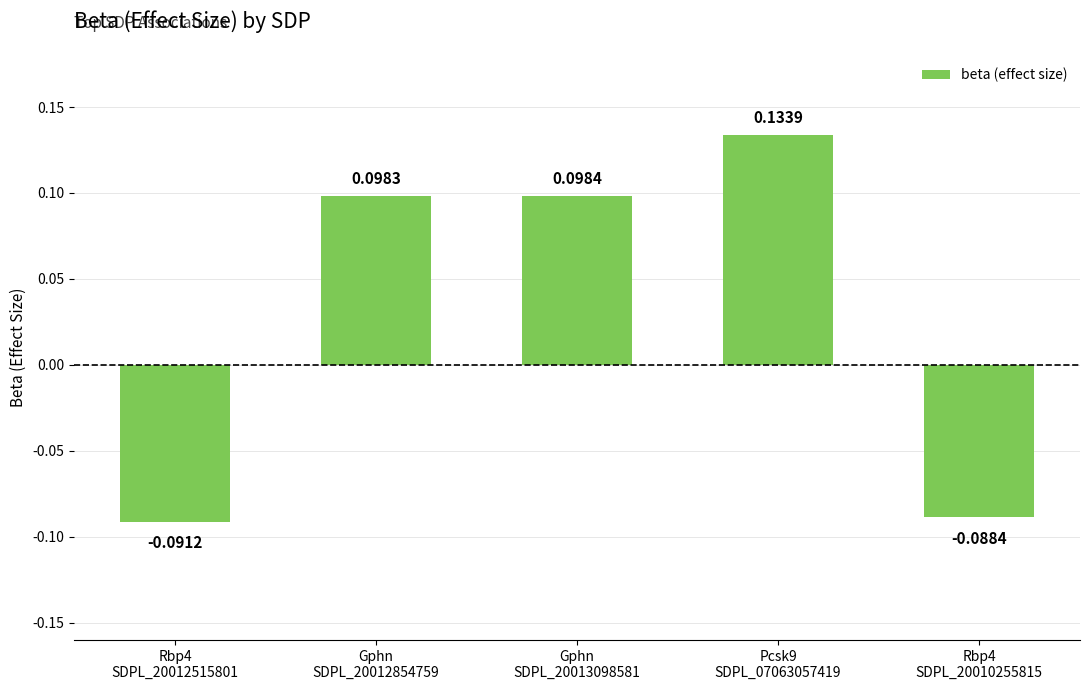

Rank the categories by value from highest to lowest.

Pcsk9
SDPL_07063057419, Gphn
SDPL_20013098581, Gphn
SDPL_20012854759, Rbp4
SDPL_20010255815, Rbp4
SDPL_20012515801